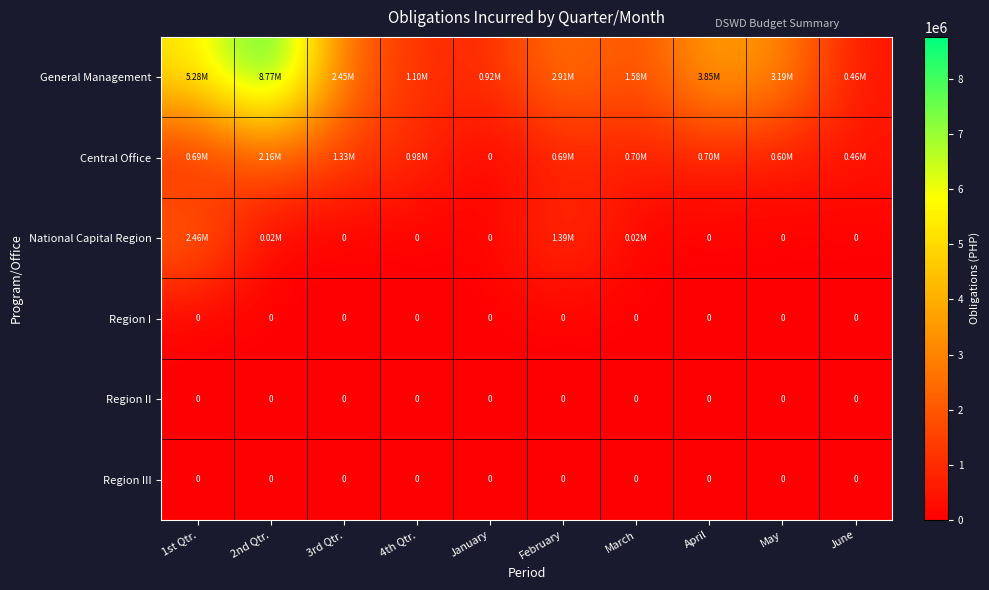

Read the National Capital Region value at 2nd Qtr..

19855.6